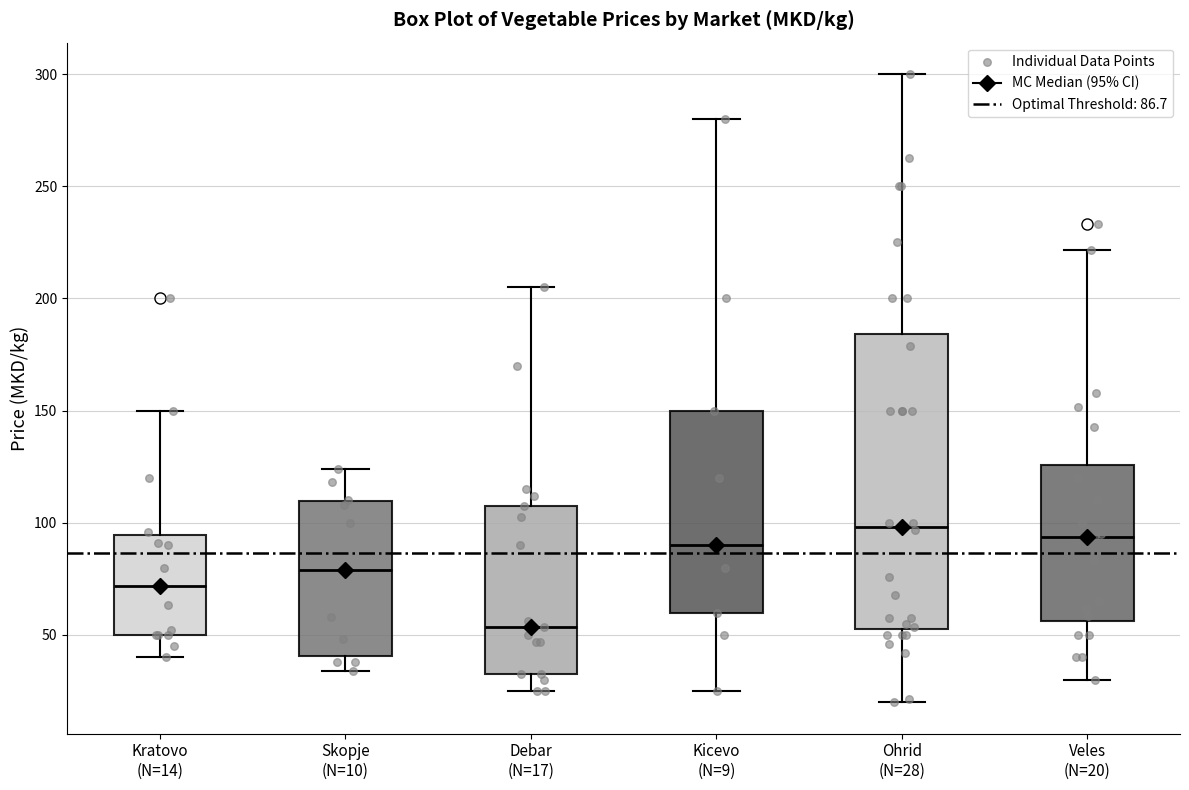

Where does the lower whisker of the box for Ohrid (N=28) end on the y-axis? The values are not printed on the chart, so give them approximately, as read against the axis.

20